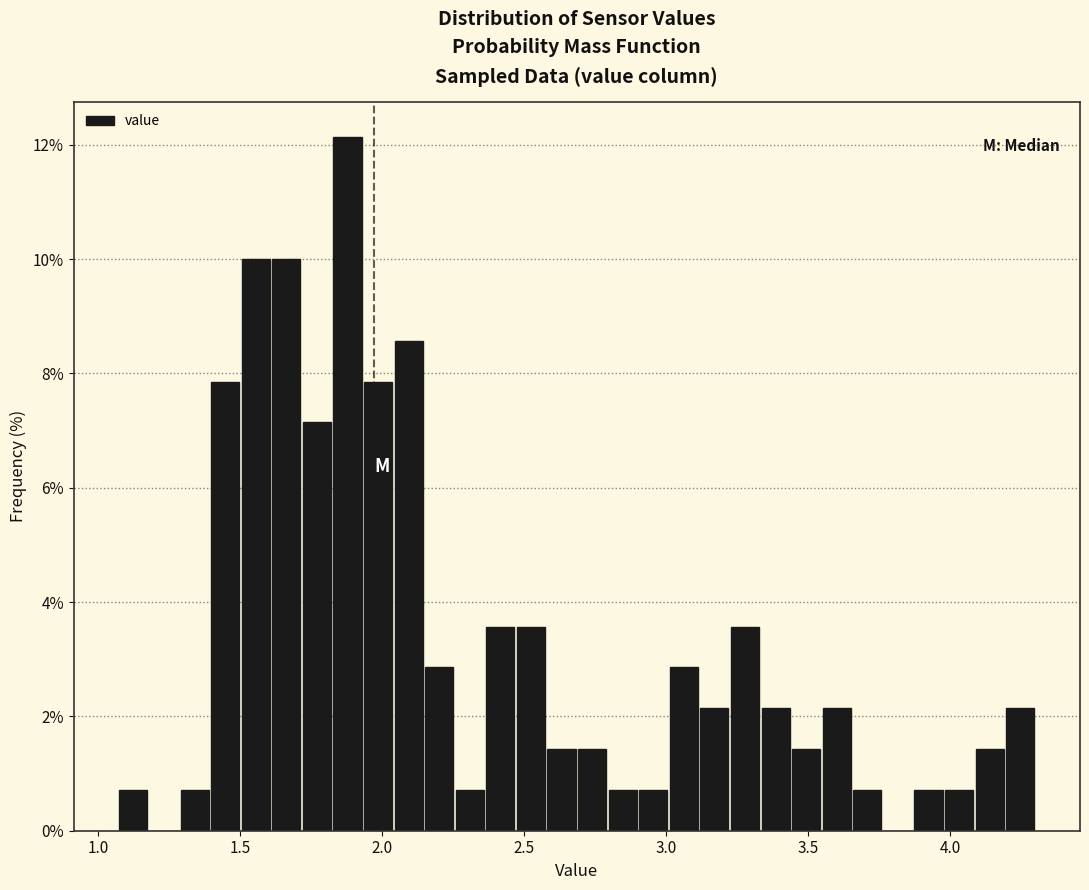

Read against the x-axis, roughly where is the centre of the tallest bar?

1.90